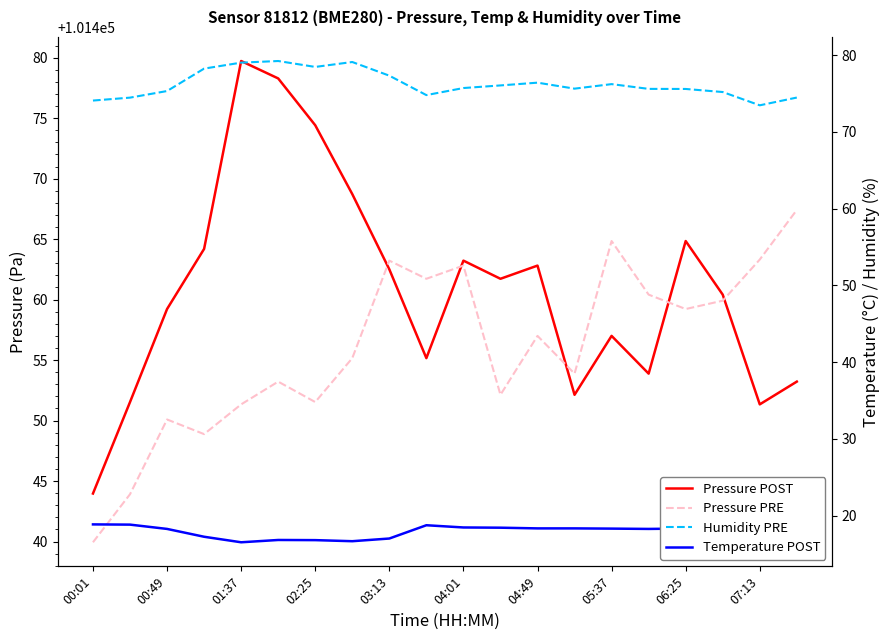

How many series are shown in this chart?

4